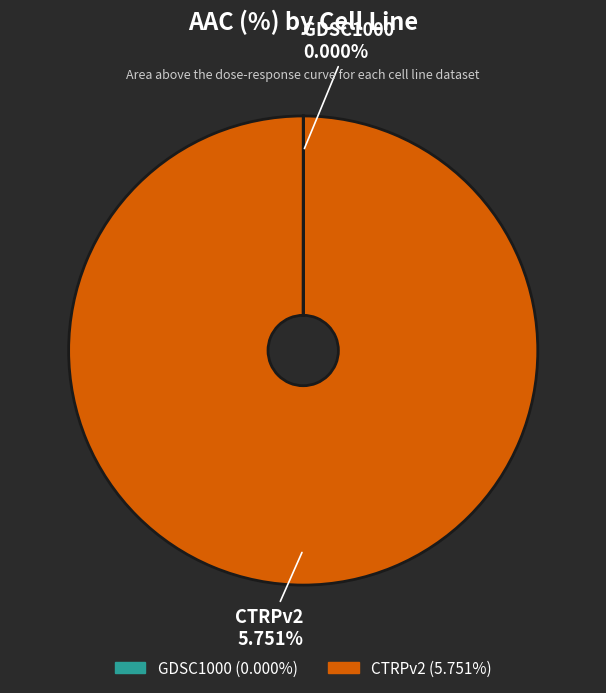

Which slice is the smallest?

GDSC1000